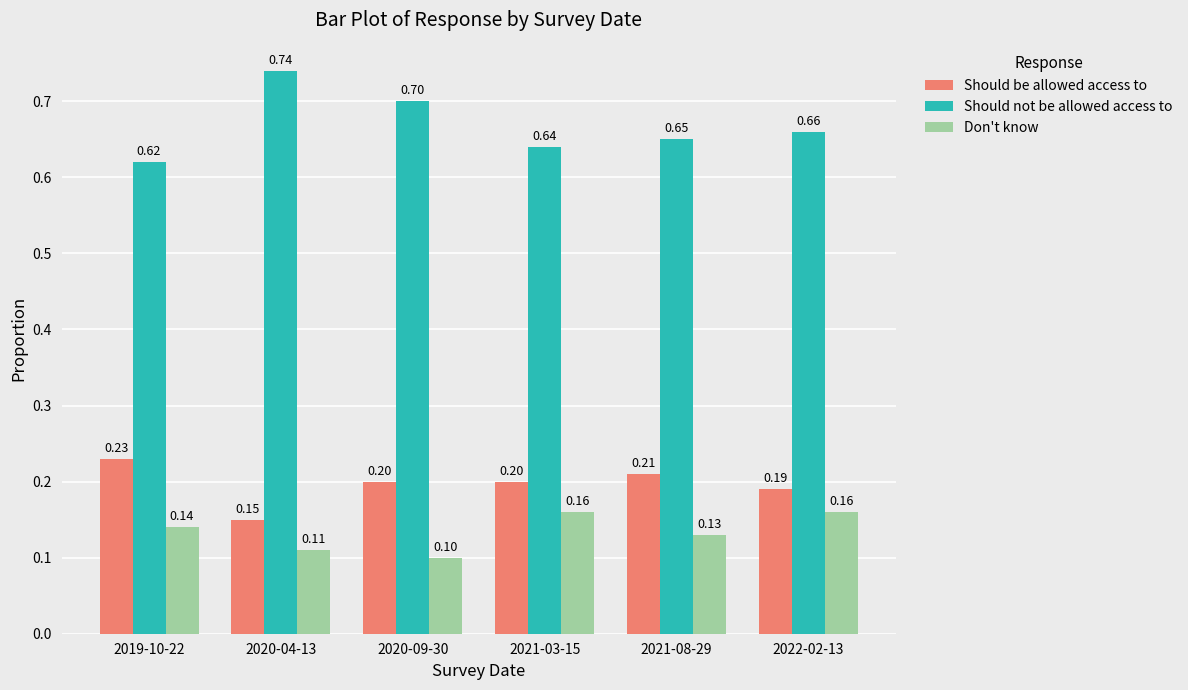

What is the sum of the Should be allowed access to values at 2020-04-13 and 2019-10-22?

0.4